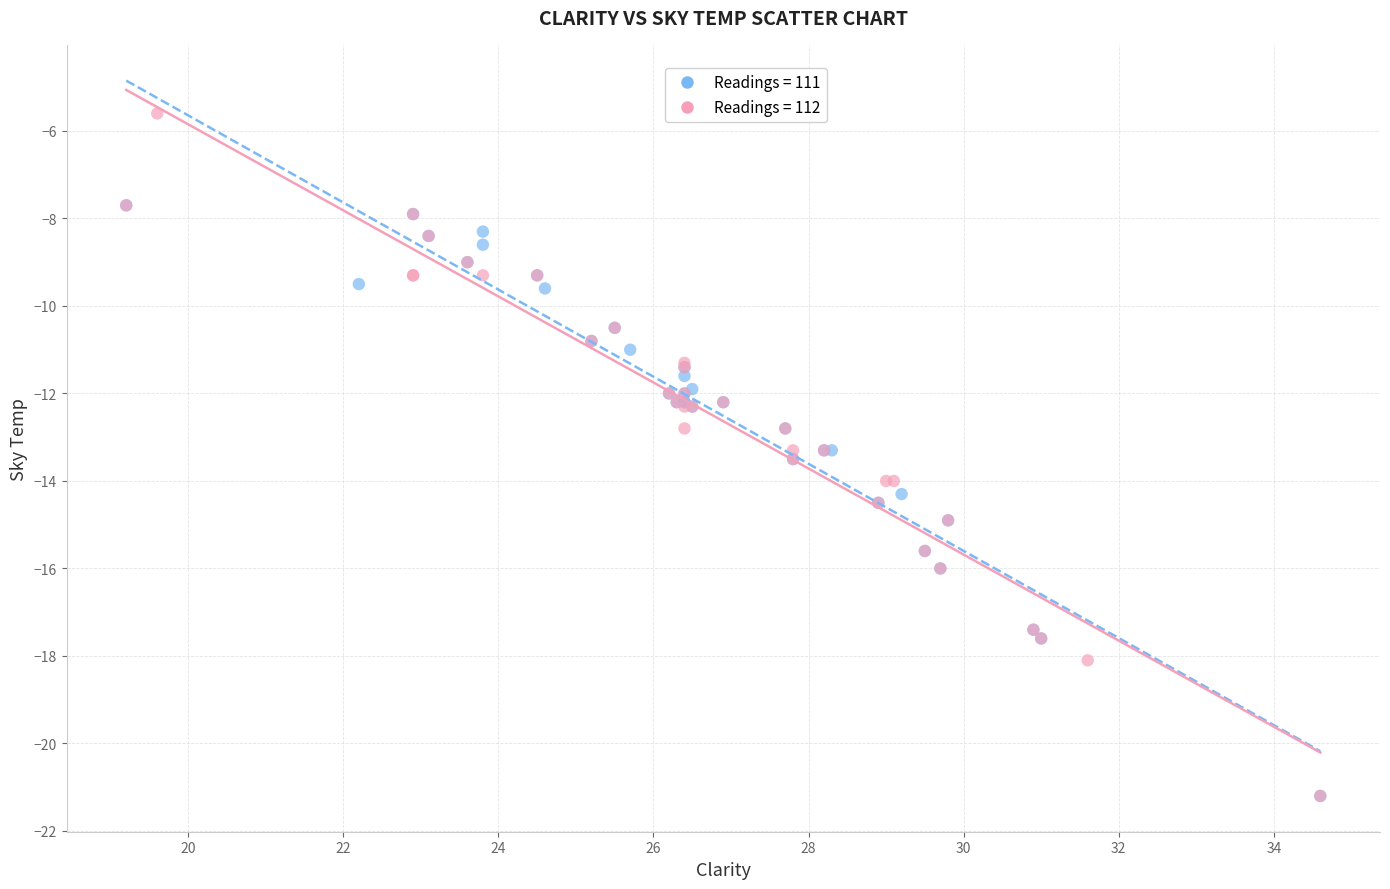

Which series has the widest spread of Y values?

Readings = 112